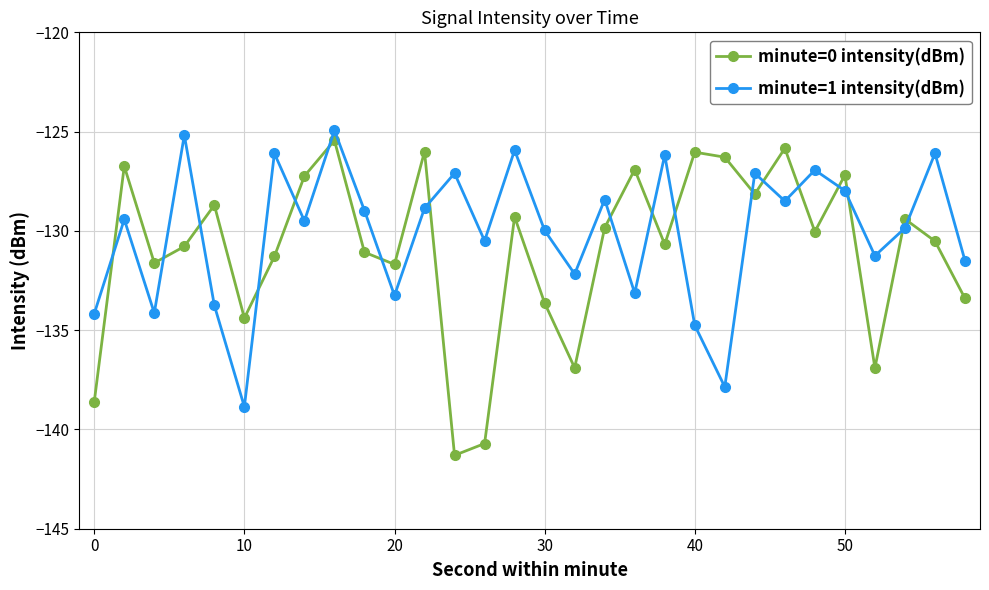

True or false: minute=0 intensity(dBm) has more than 1 points higher than both neighbors.

True